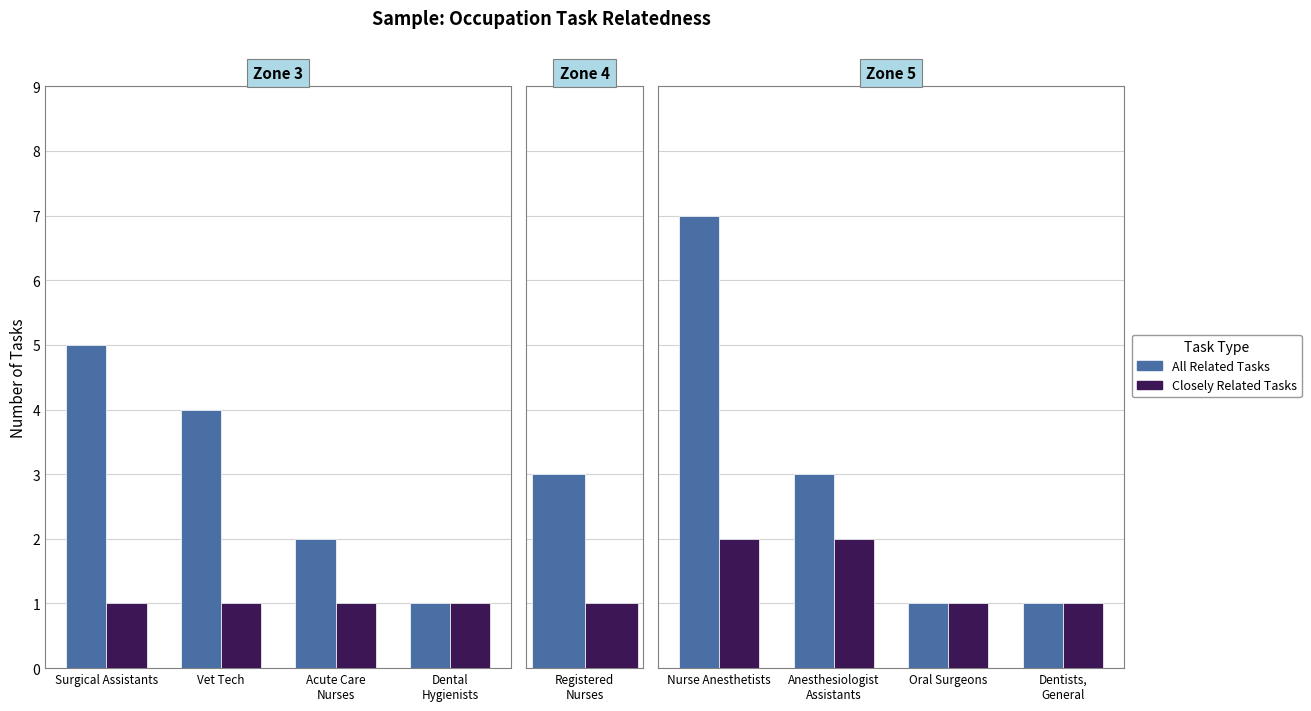

The value of Closely Related Tasks at Dentists, General is 1. True or false?

True